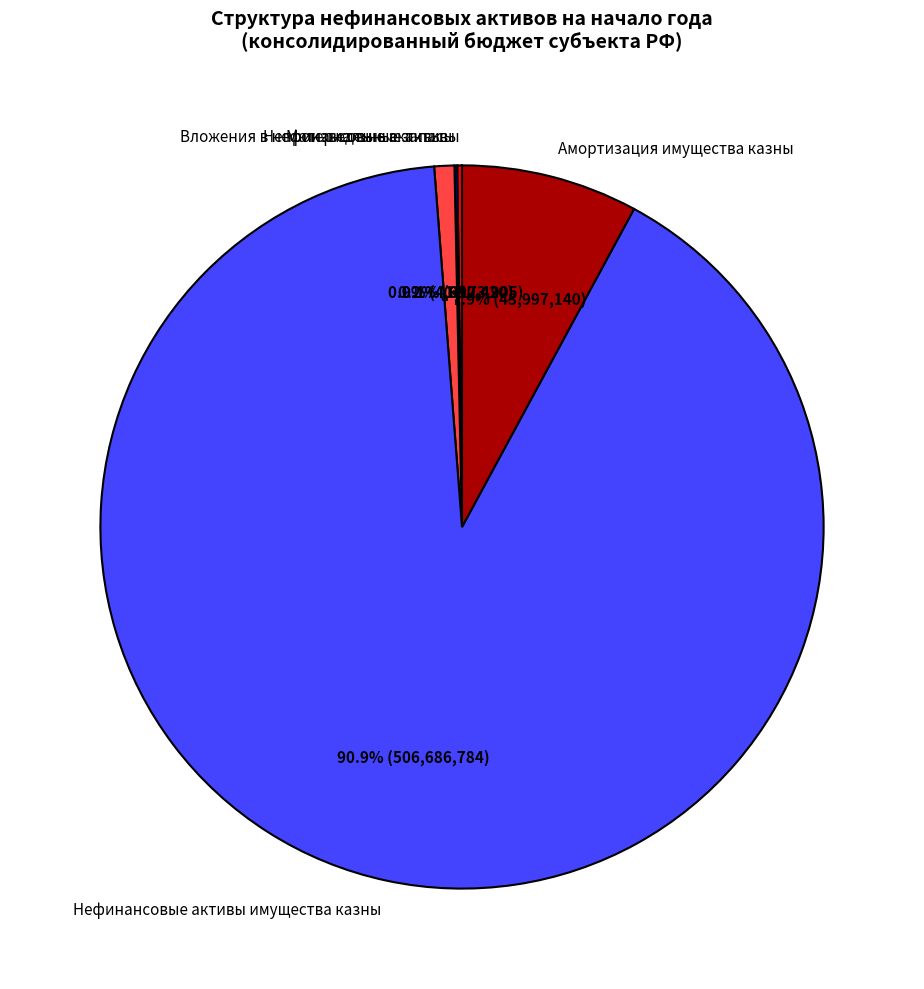

To the nearest percent, what is the difference between the largest and smallest slice percentages?

91%